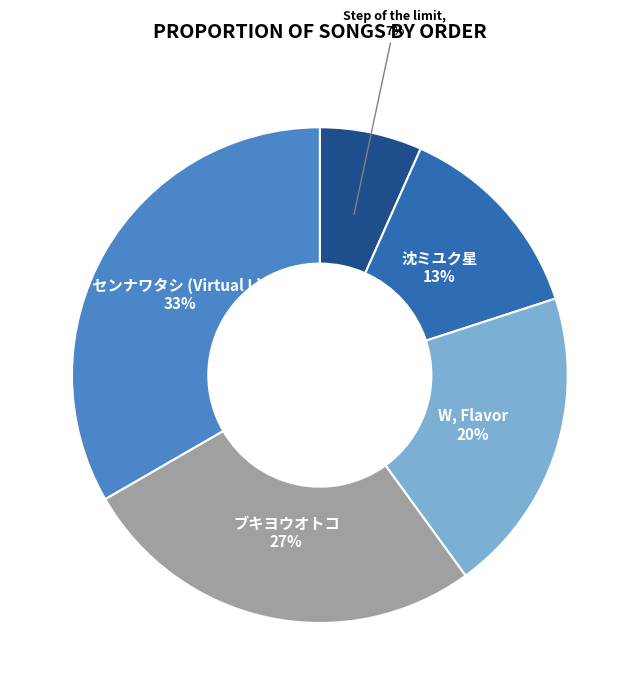

To the nearest percent, what is the combined percentage of 沈ミユク星 and ブキヨウオトコ?

40%